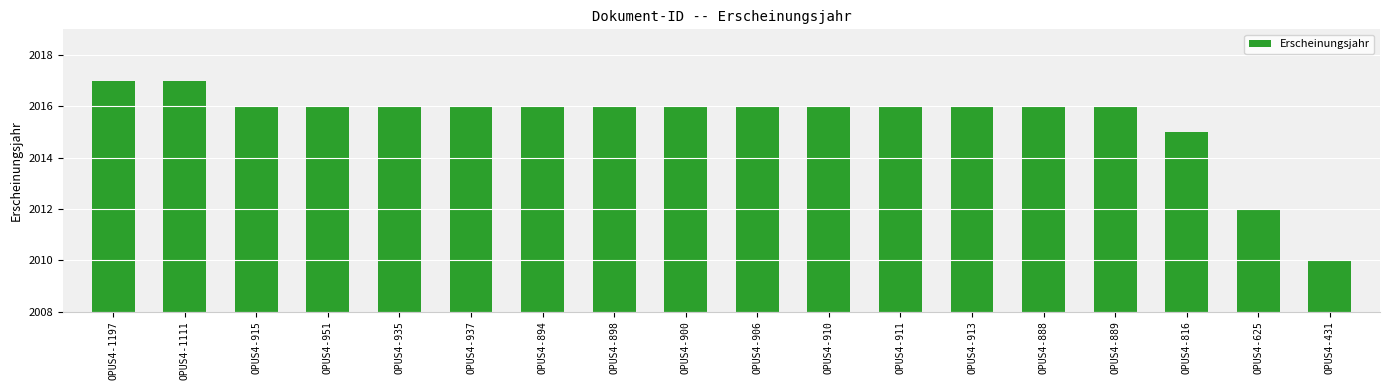

What is the change in value from OPUS4-1111 to OPUS4-906?

-1